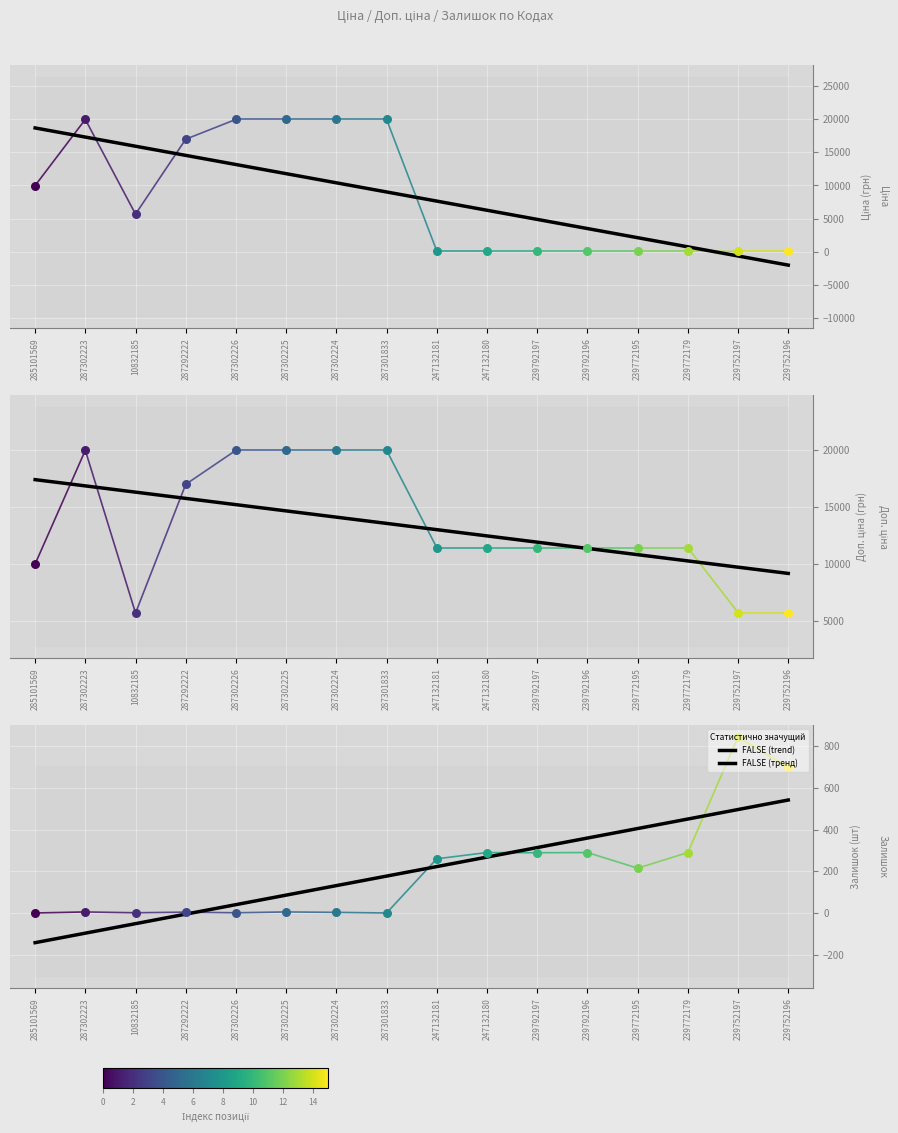

Between 239792196 and 287302225, which is larger?

239792196